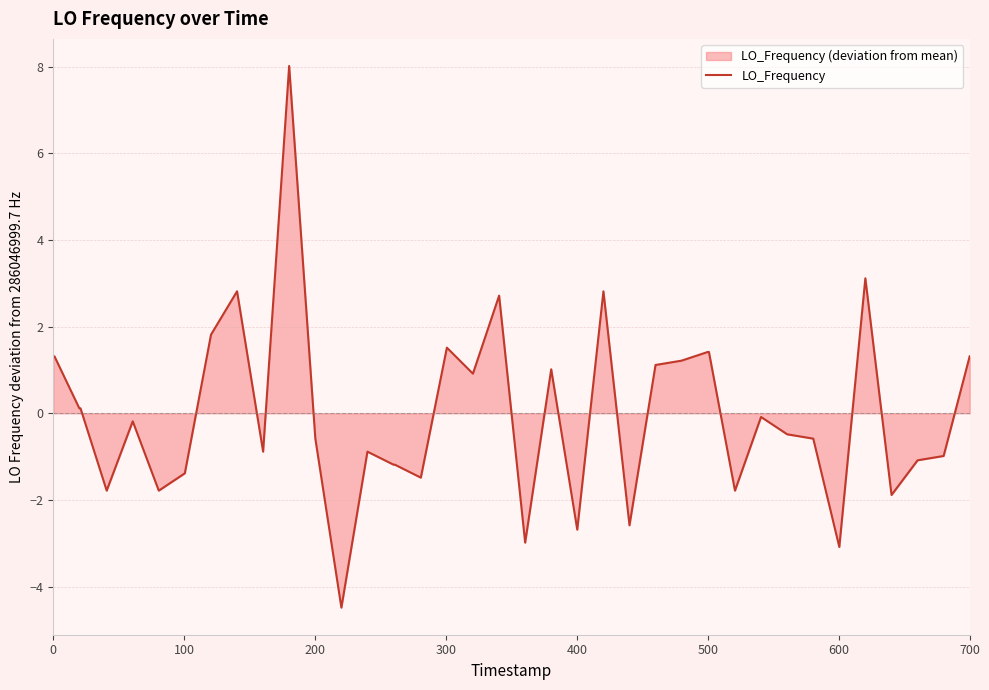

How many interior local peaks (higher than both neighbors) does the data have?

10